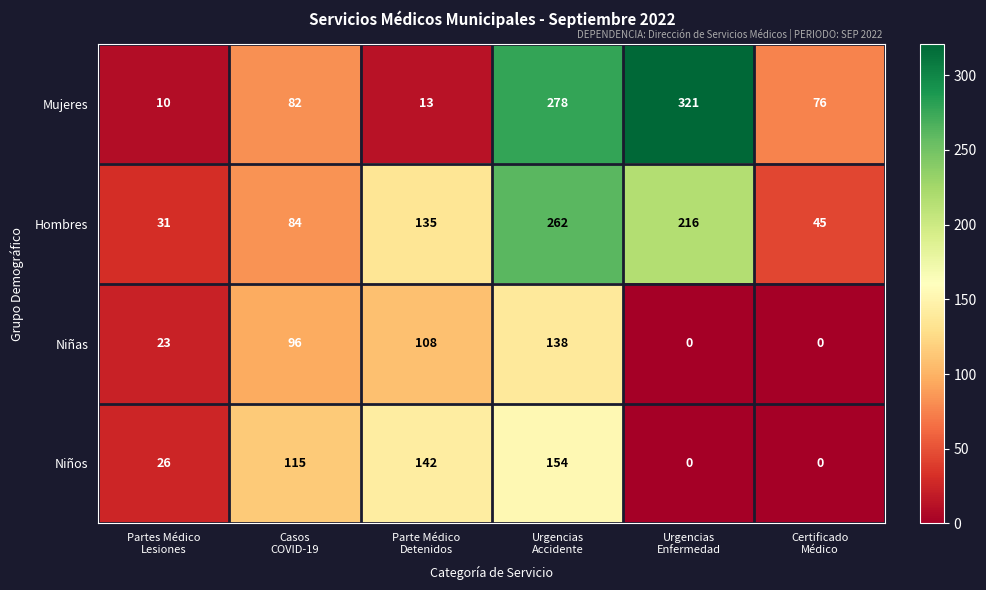

What is the difference between the maximum and second lowest values in the Niñas series?

138